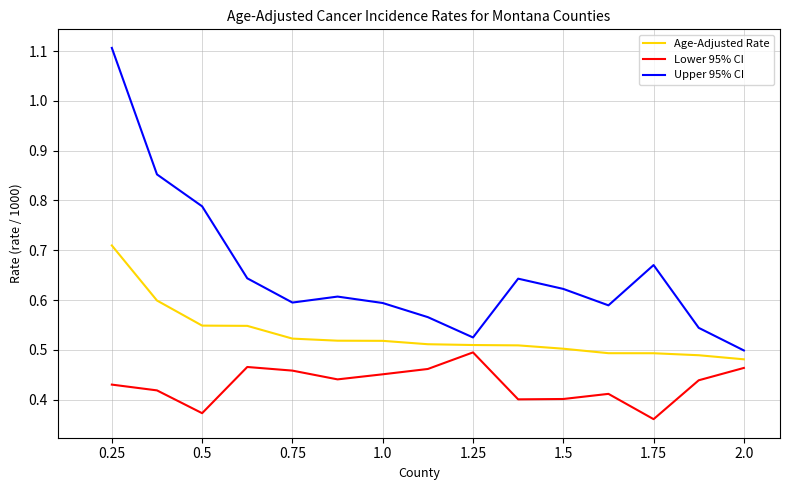

List the series in order of their overall mean, highest first.

Upper 95% CI, Age-Adjusted Rate, Lower 95% CI